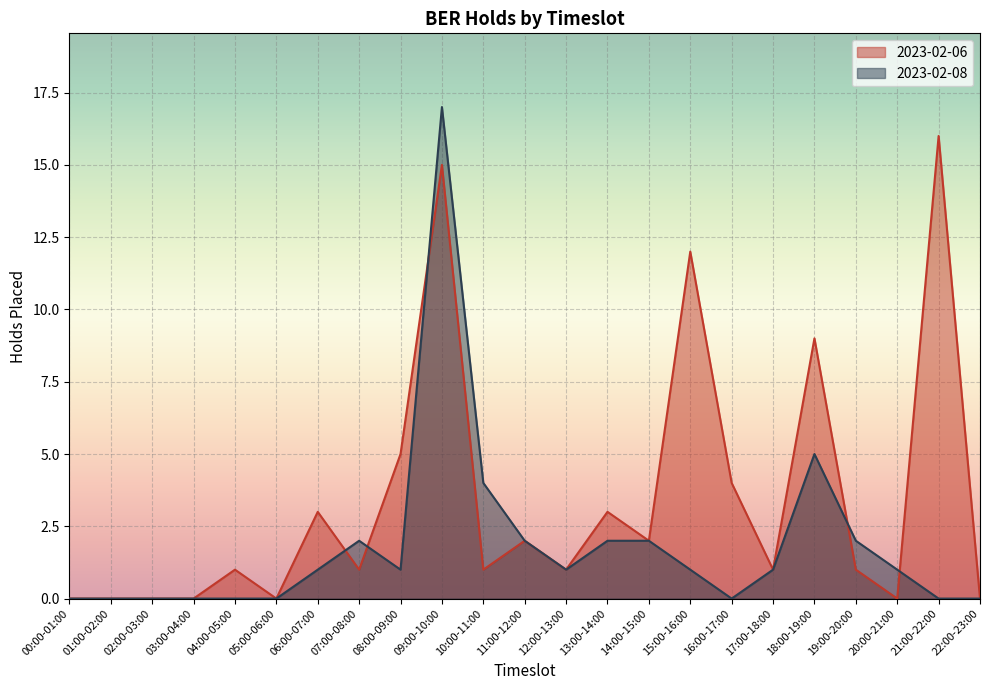

List the series in order of their peak value, highest first.

2023-02-08, 2023-02-06